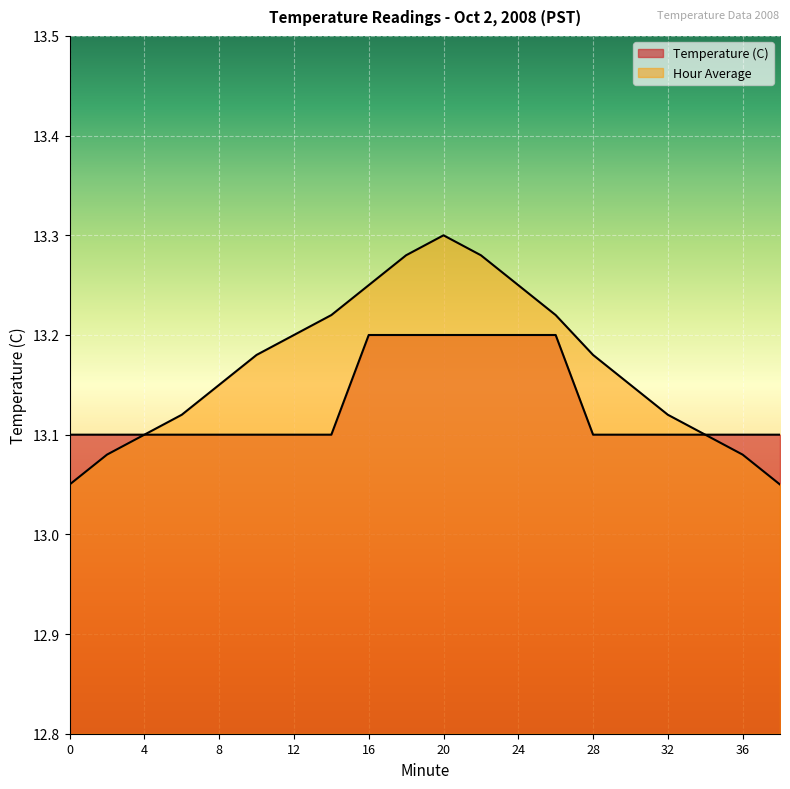

What is the value of the Hour Average point at the 20th from the left?

13.1